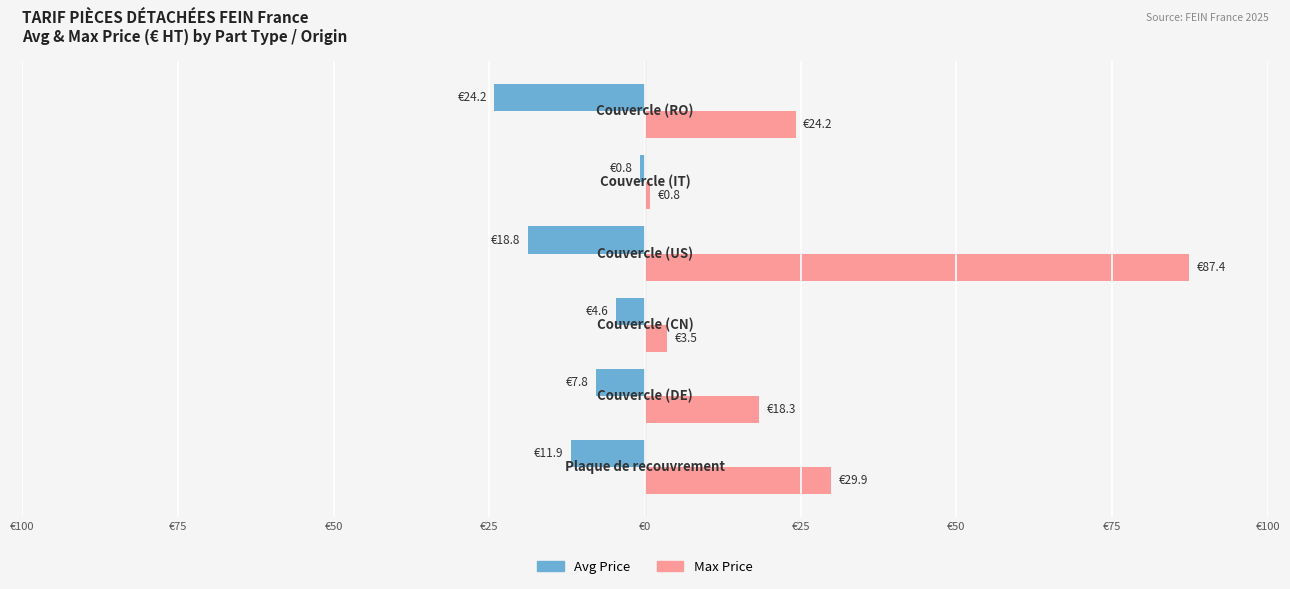

What are all the series names shown in the legend?

Avg Price, Max Price